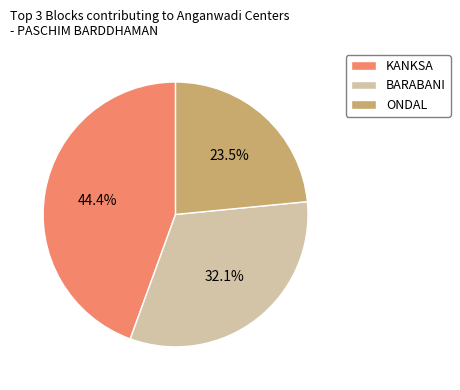

Which slice is the smallest?

ONDAL